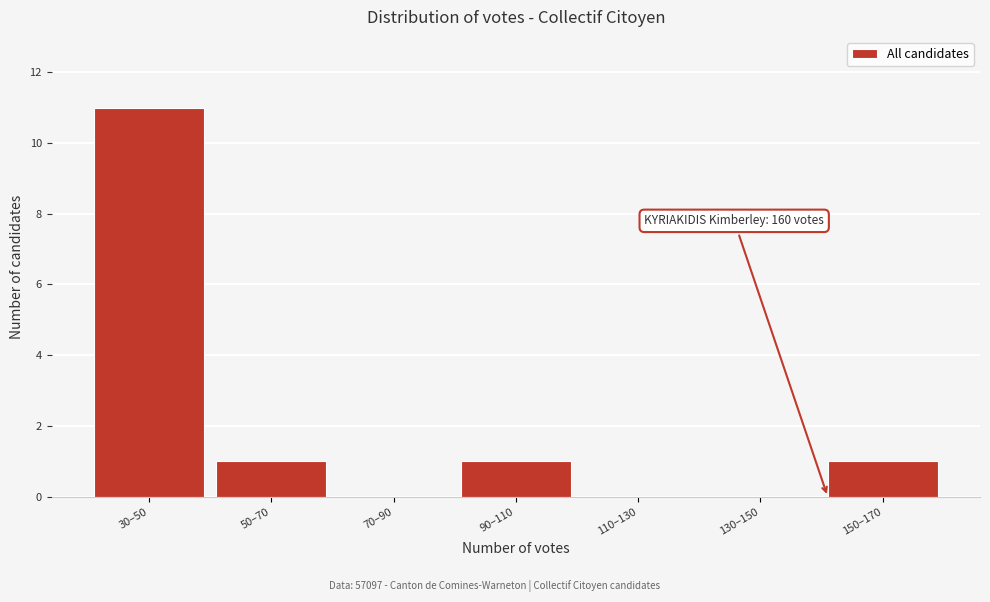

Reading left to right, list all the values displayed in this chart.

30–50=11	50–70=1	70–90=0	90–110=1	110–130=0	130–150=0	150–170=1